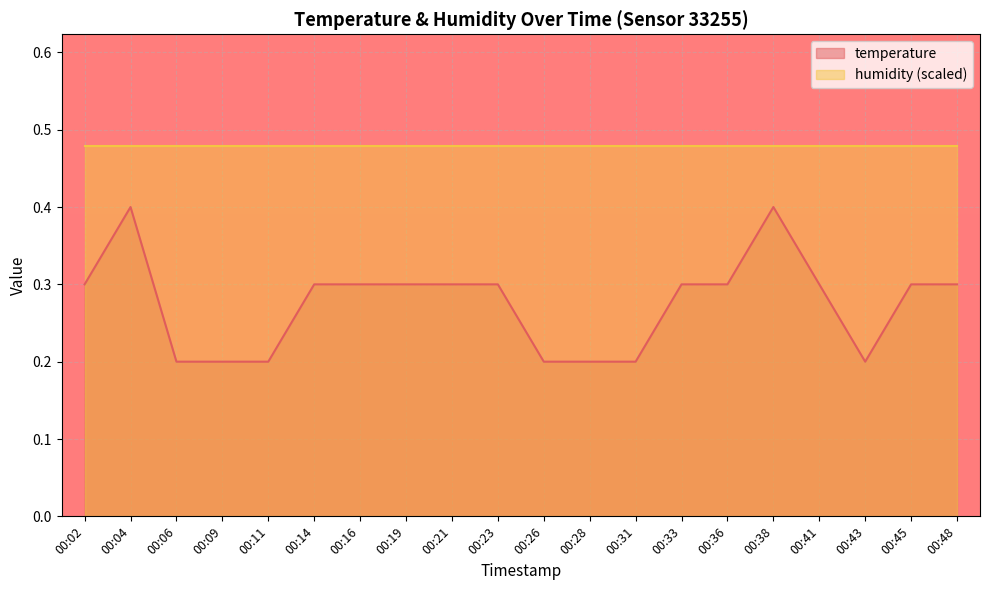

Where is the data nearest to the value 0?

00:06